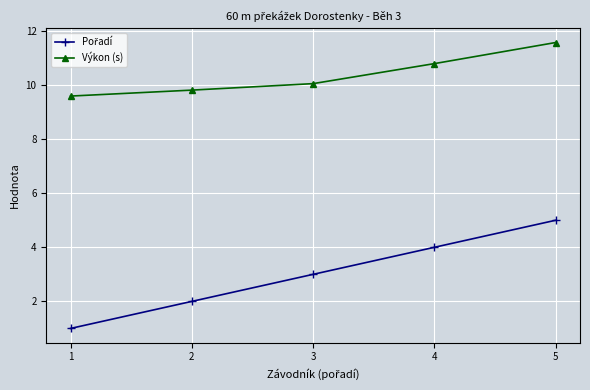

What is the sum of the Výkon (s) values at 4 and 5?

22.4